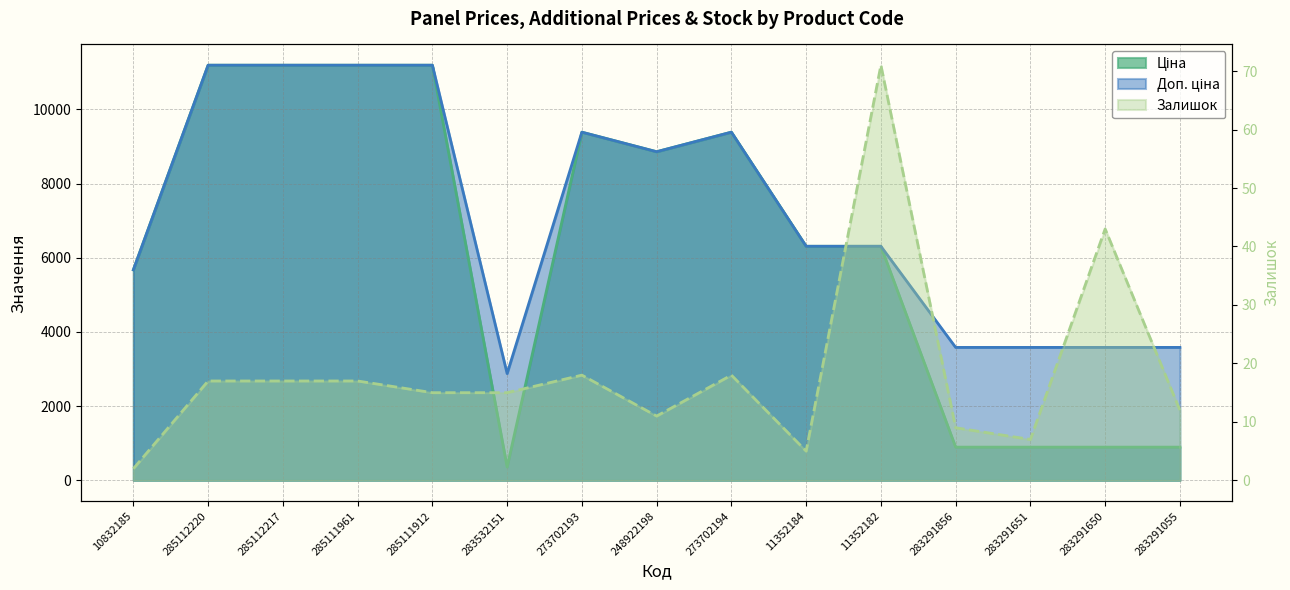

Reading left to right, list all the values displayed in this chart.

Ціна: 10832185=5673.8	285112220=11188.2	285112217=11188.2	285111961=11188.2	285111912=11188.2	283532151=359.9	273702193=9384.0	248922198=8856.7	273702194=9384.0	11352184=6308.8	11352182=6308.8	283291856=895.9	283291651=895.9	283291650=895.9	283291055=895.9
Доп. ціна: 10832185=5673.8	285112220=11188.2	285112217=11188.2	285111961=11188.2	285111912=11188.2	283532151=2878.8	273702193=9384.0	248922198=8856.7	273702194=9384.0	11352184=6308.8	11352182=6308.8	283291856=3583.6	283291651=3583.6	283291650=3583.6	283291055=3583.6
Залишок: 10832185=2.0	285112220=17.0	285112217=17.0	285111961=17.0	285111912=15.0	283532151=15.0	273702193=18.0	248922198=11.0	273702194=18.0	11352184=5.0	11352182=71.0	283291856=9.0	283291651=7.0	283291650=43.0	283291055=12.0